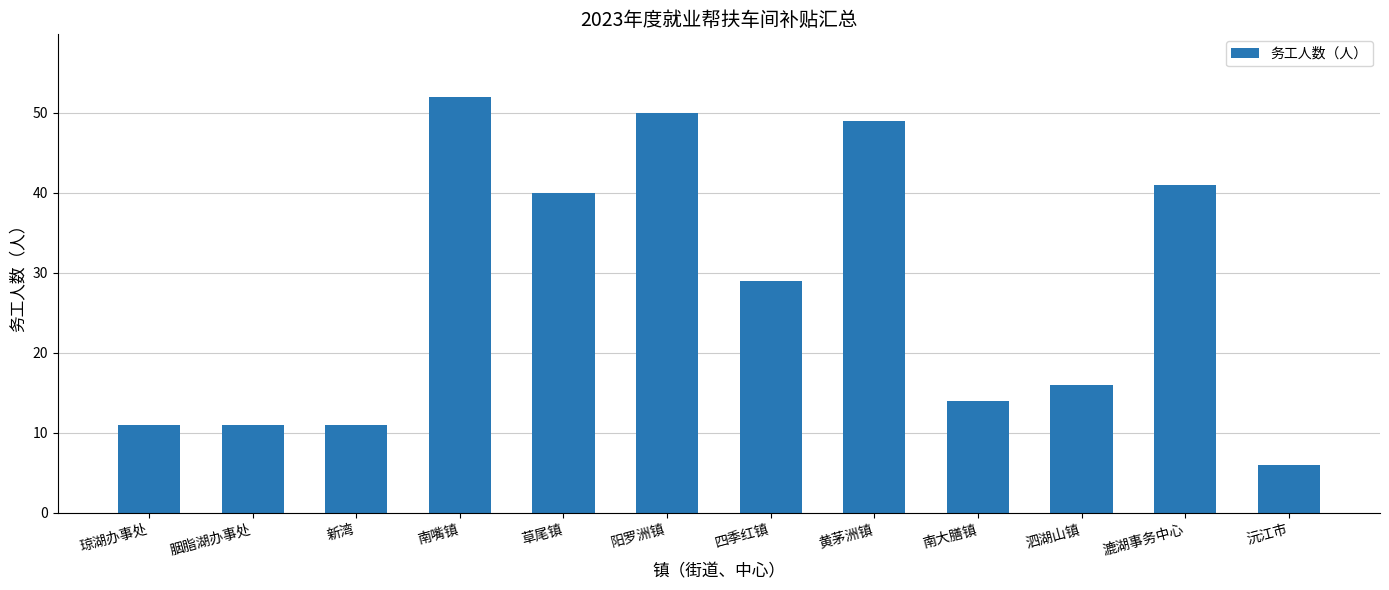

What is the sum of the values at 漉湖事务中心 and 泗湖山镇?

57